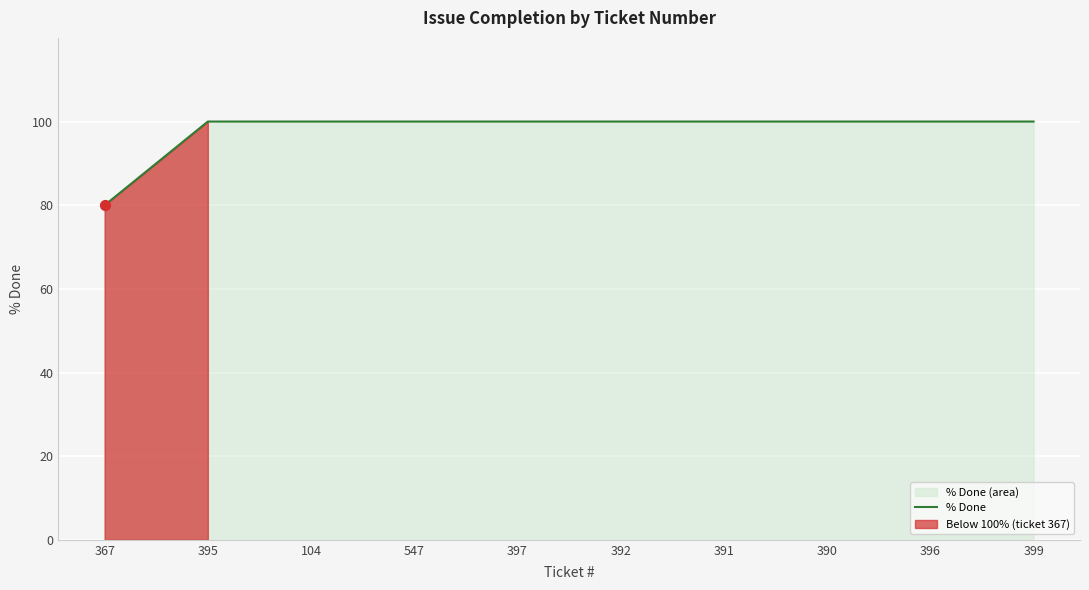

Which has a higher value, 367 or 395?

395